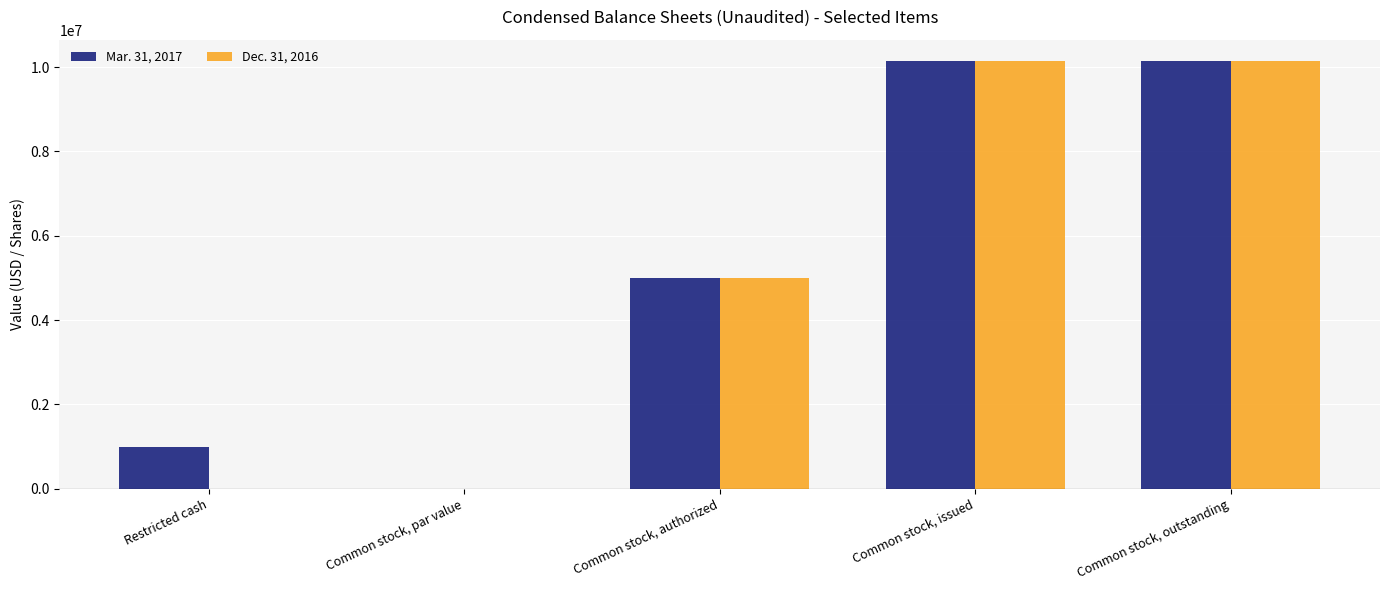

What is the total value across all series at Common stock, outstanding?

20286316.0